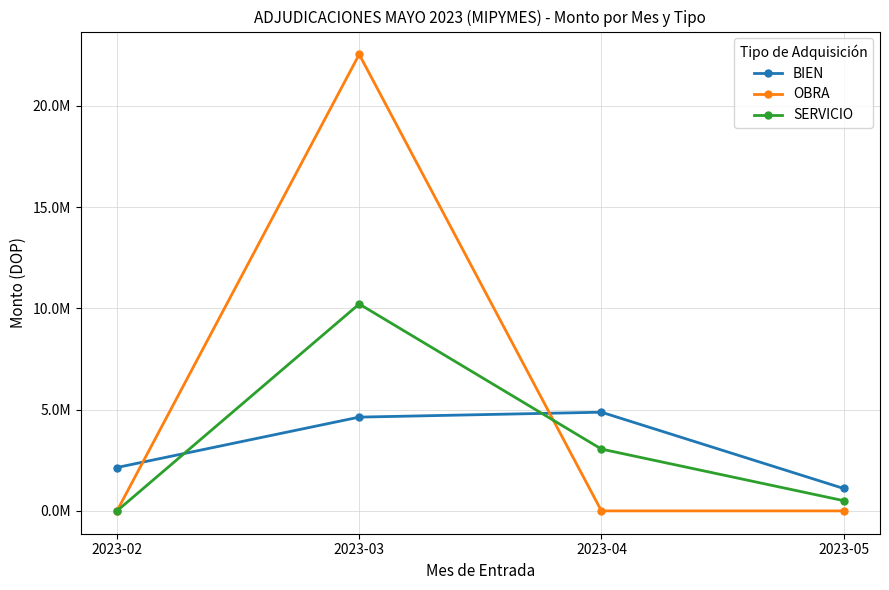

In SERVICIO, how many points are higher than both neighbors (excluding endpoints)?

1